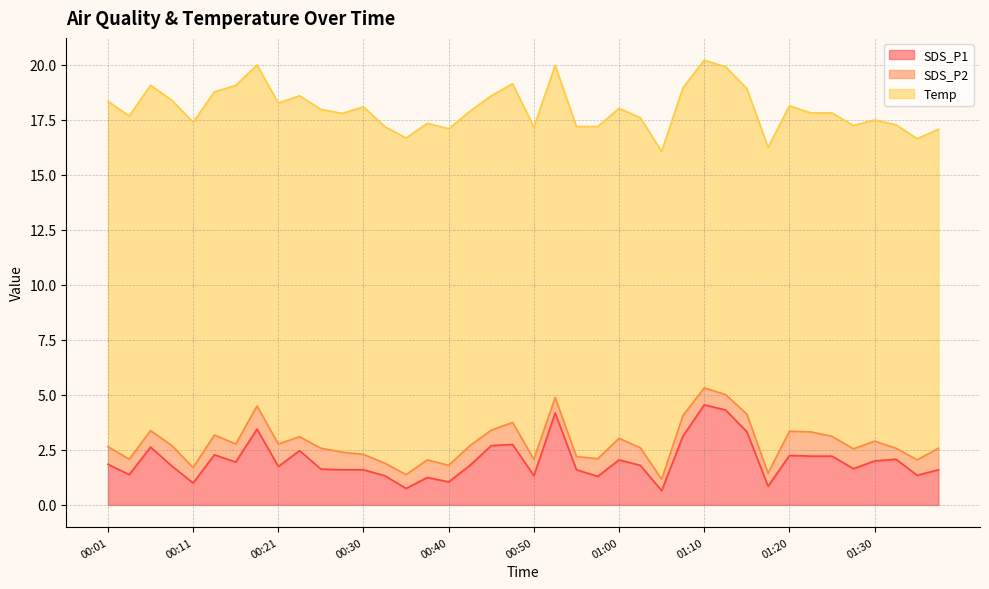

True or false: SDS_P2 and SDS_P1 intersect in this chart.

False